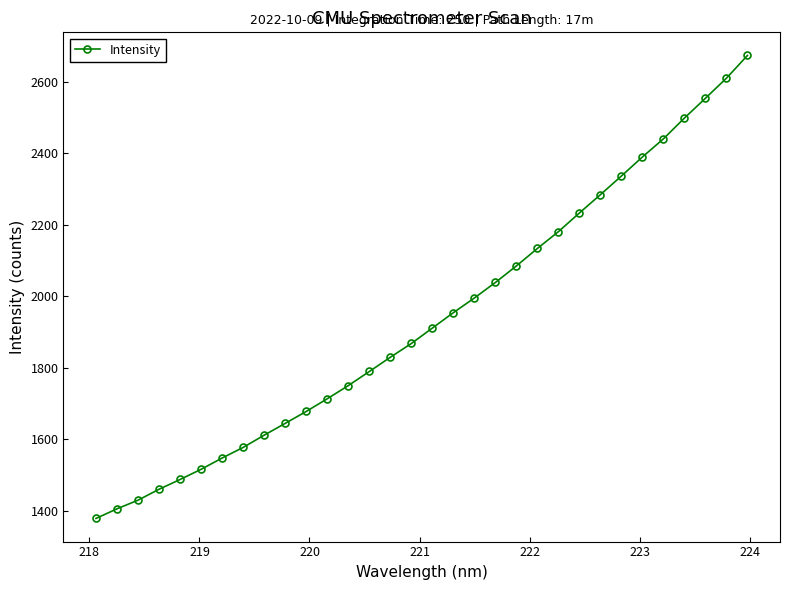

What is the average value?

1937.3